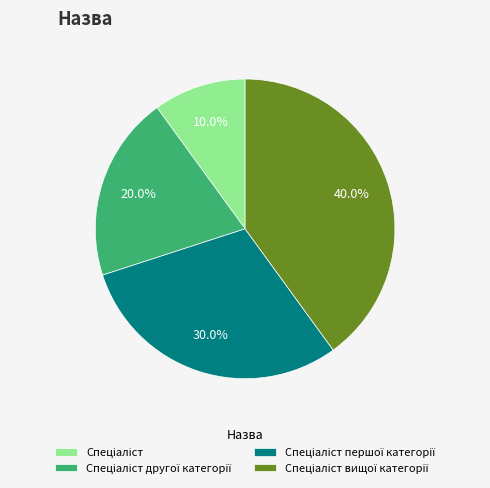

Is there a majority slice in this chart?

No